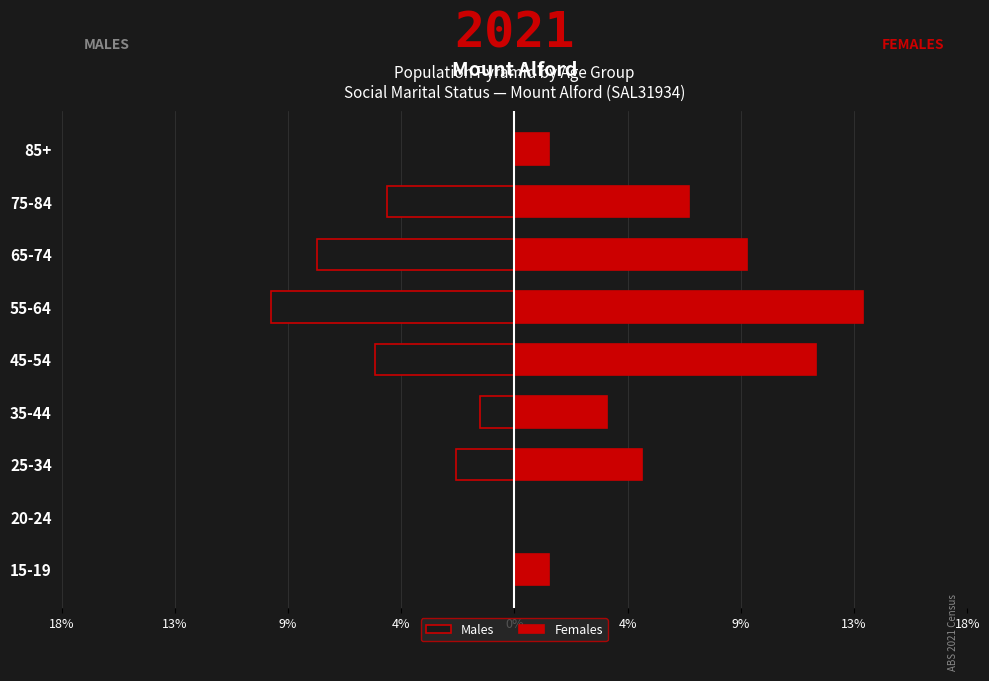

Which series has the largest range (max minus min)?

Females